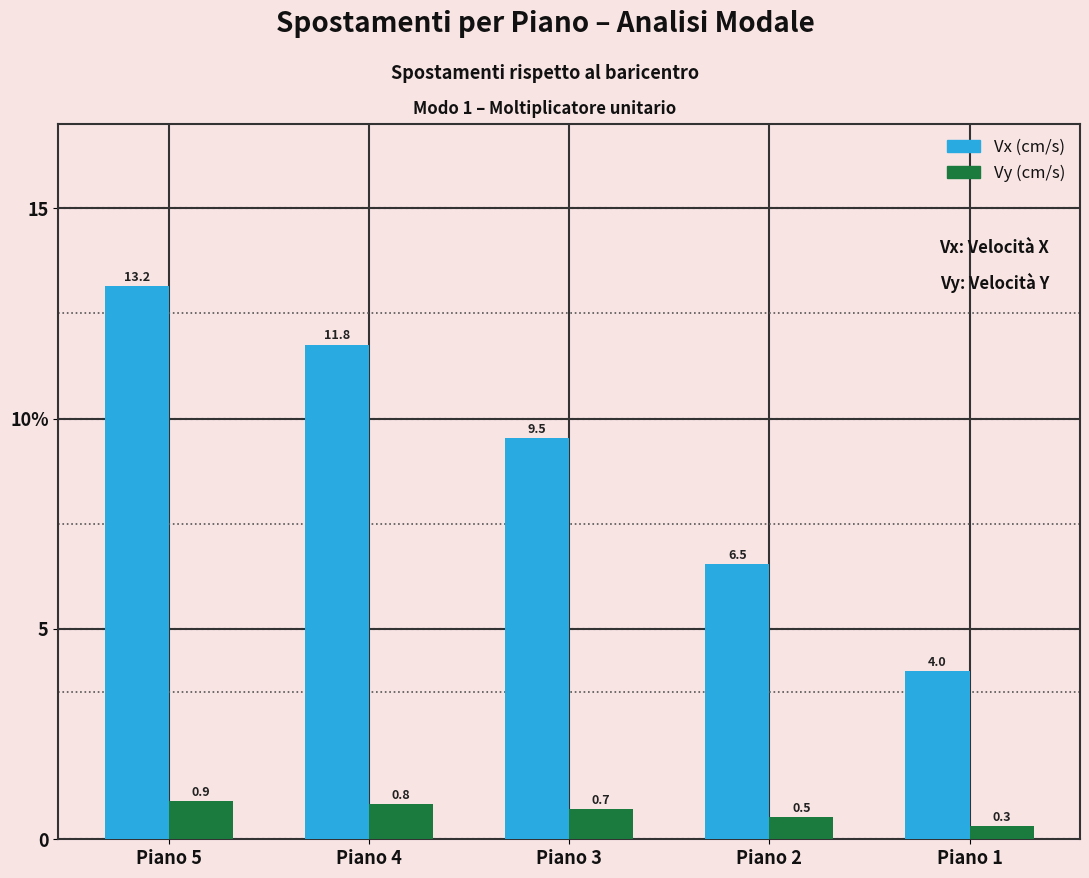

At which category is the sum across all series the highest?

Piano 5